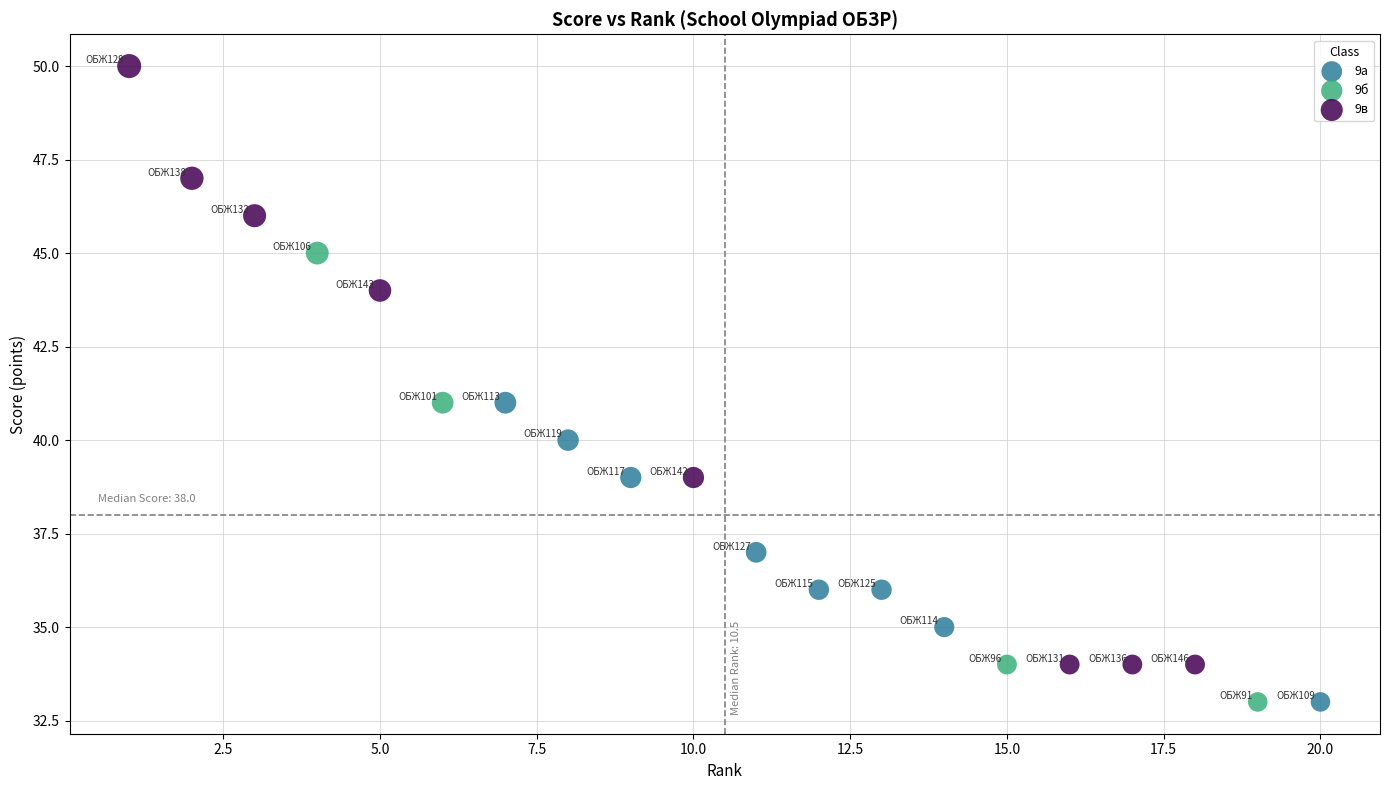

Which series reaches the maximum Y coordinate?

9в